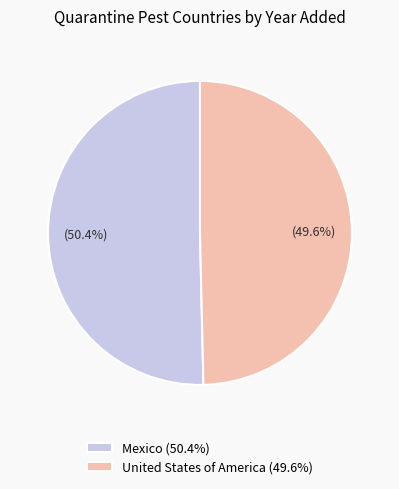

The United States of America slice represents 55% of the pie. True or false?

False